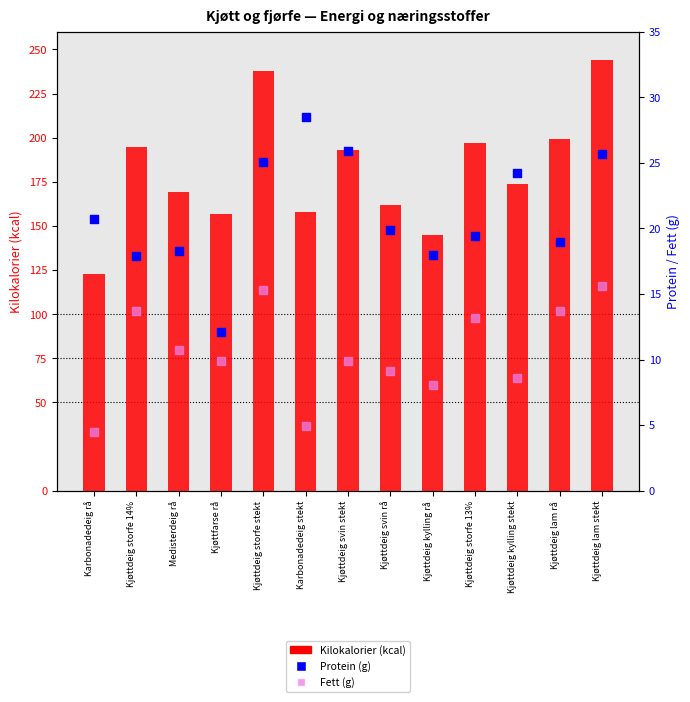

At which category is the sum across all series the highest?

Kjøttdeig lam stekt